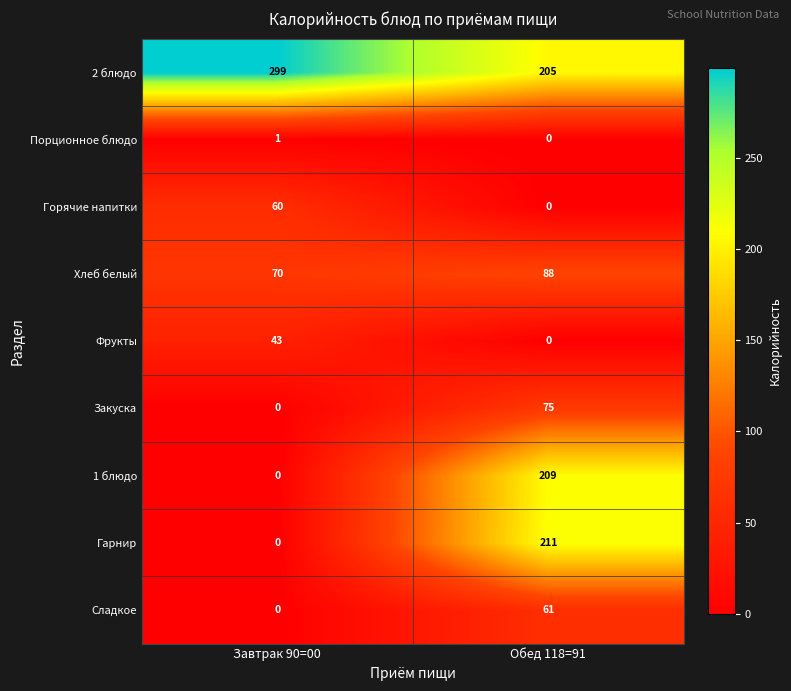

Which series has the widest spread of values?

Гарнир